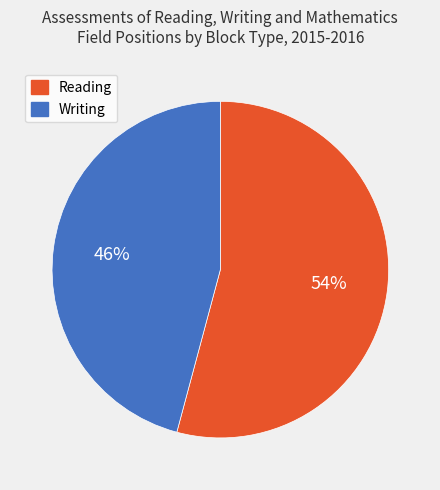

Is there any slice that represents more than half of the pie?

Yes